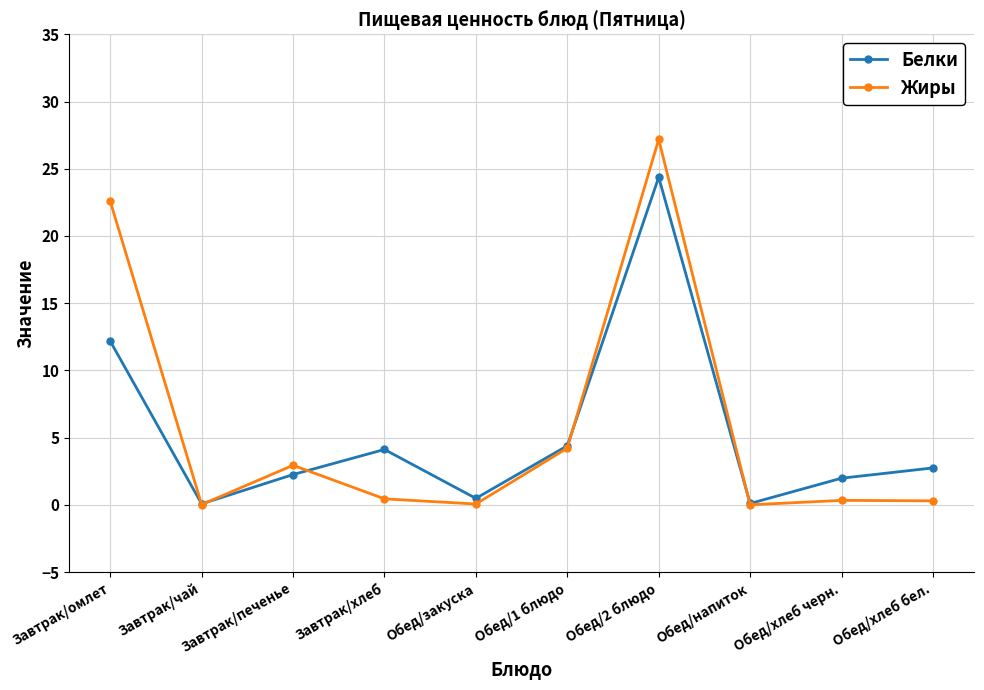

What is the difference between the maximum and minimum values in the Жиры series?

27.2